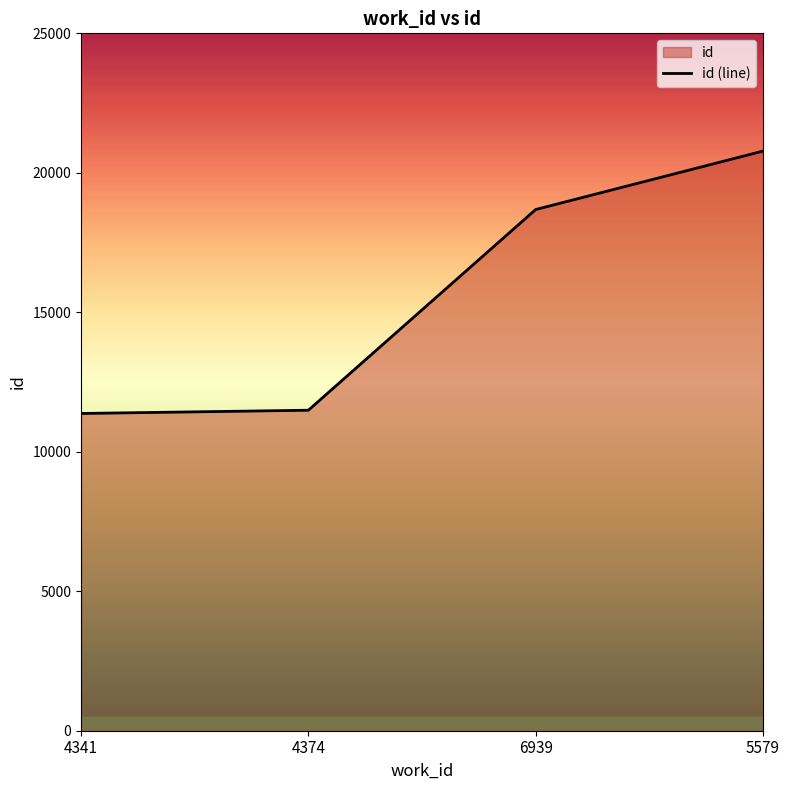

Rank the categories by value from highest to lowest.

5579, 6939, 4374, 4341